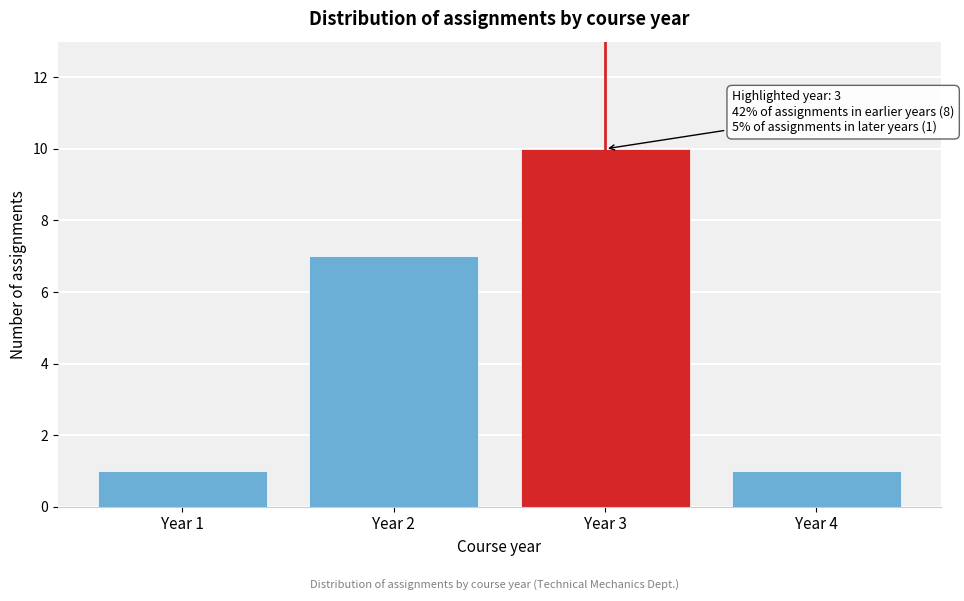

Over which range of the x-axis is the bar tallest?

2.5 to 3.5